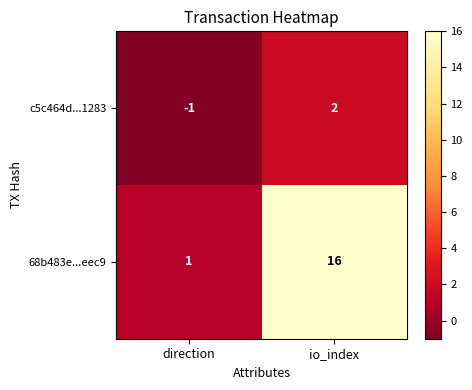

Rank the categories by c5c464d...1283 value from highest to lowest.

io_index, direction